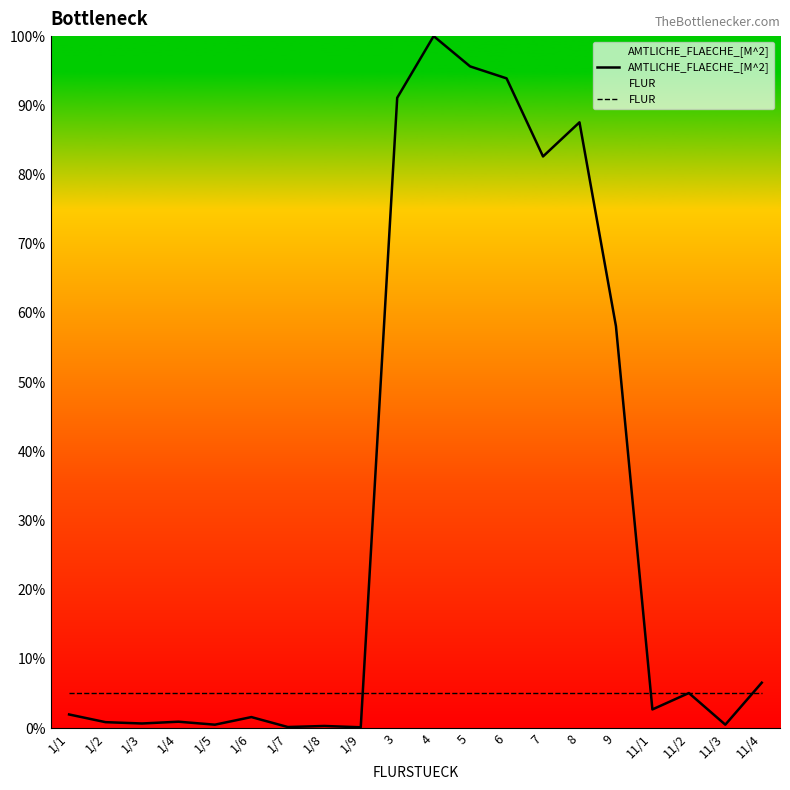

What is the label of the 12th point from the right?

1/9